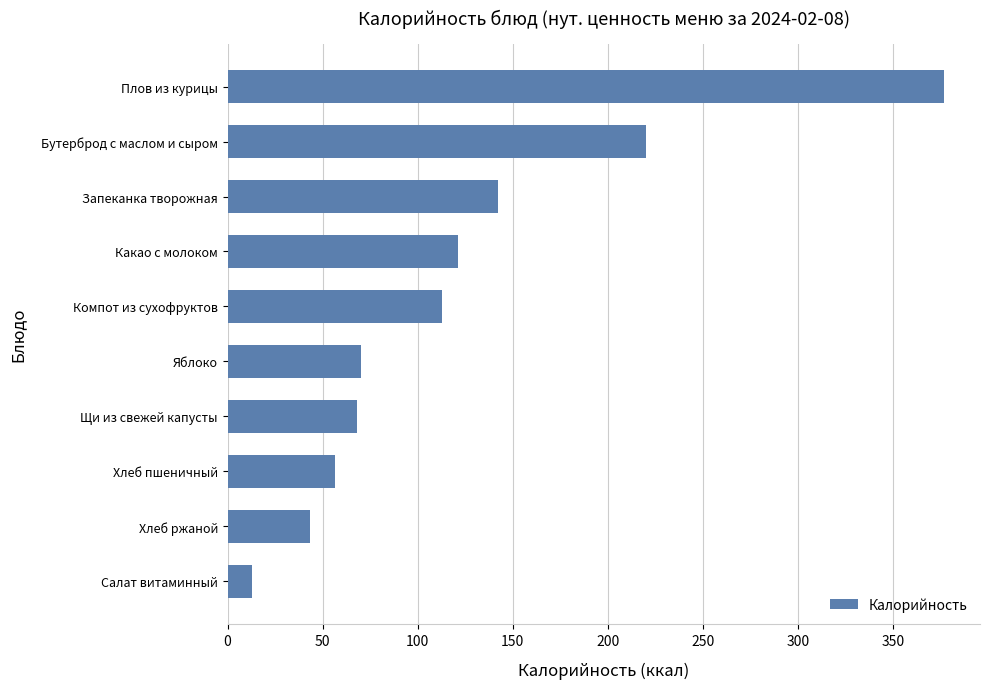

Reading bottom to top, transcribe all the data shown in this chart.

13.0	43.5	56.6	68.0	70.0	113.0	121.0	142.0	220.0	377.0